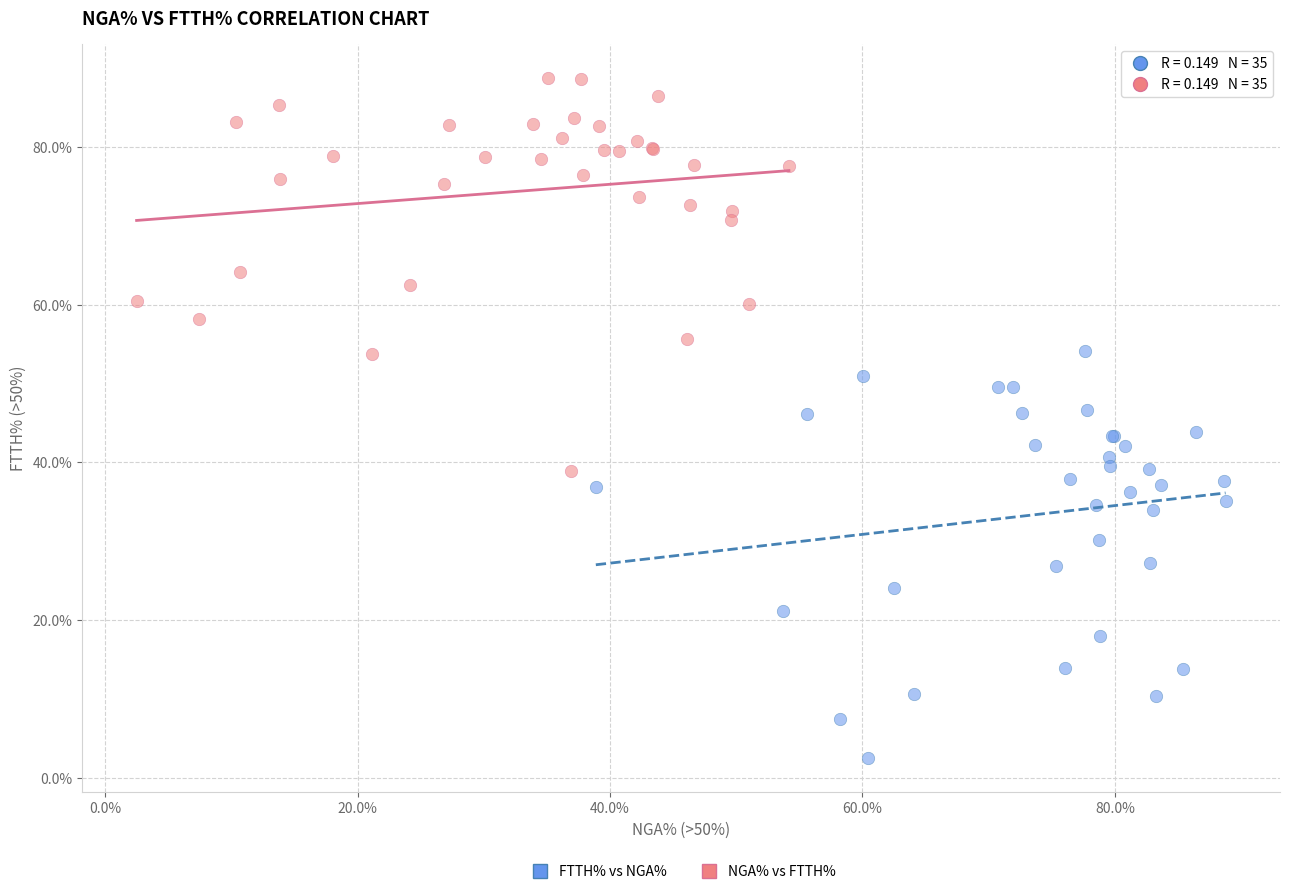

Which series has the largest Y range (max minus min)?

FTTH% vs NGA%